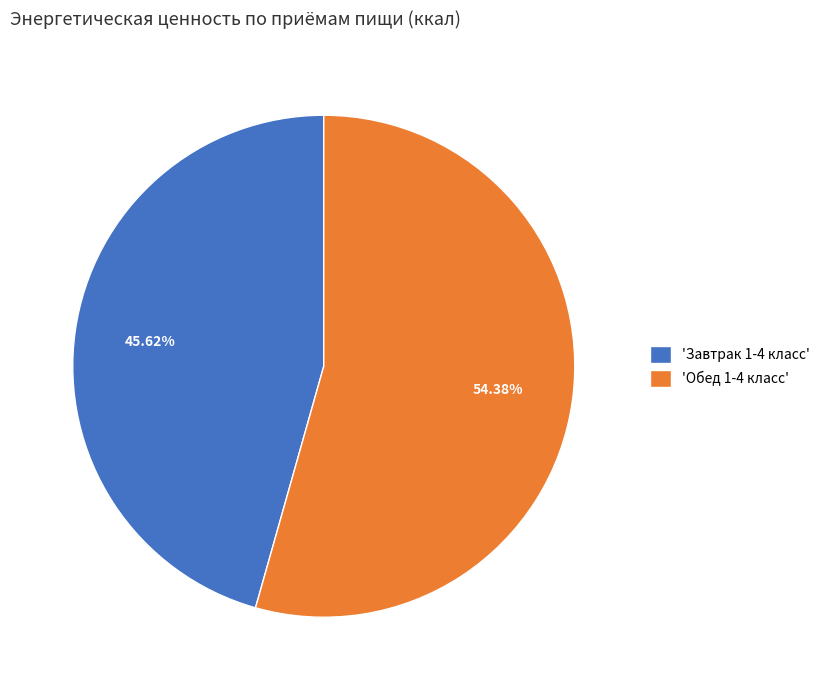

Between 'Завтрак 1-4 класс' and 'Обед 1-4 класс', which is larger?

'Обед 1-4 класс'